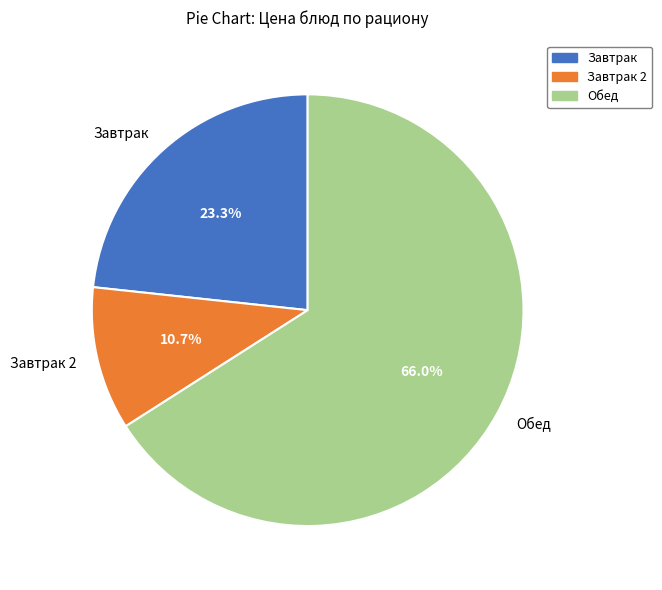

What portion of the pie excludes Завтрак 2?

89.3%